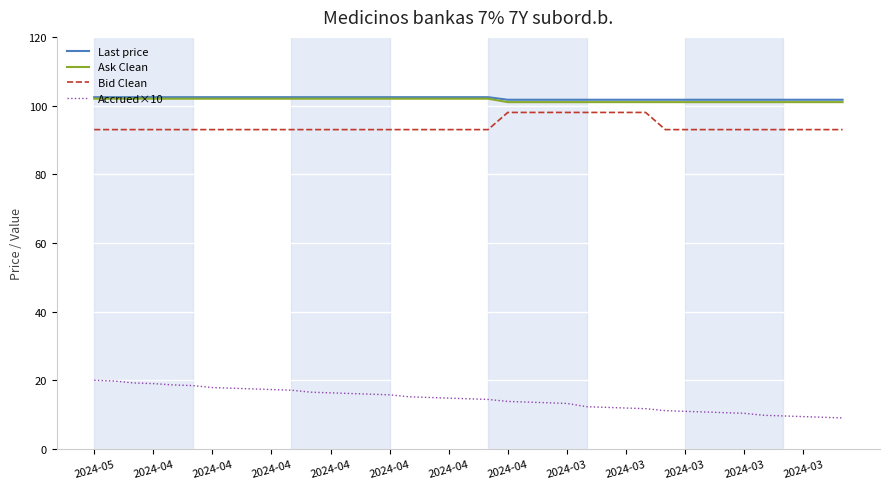

Which series has the widest spread of values?

Accrued×10